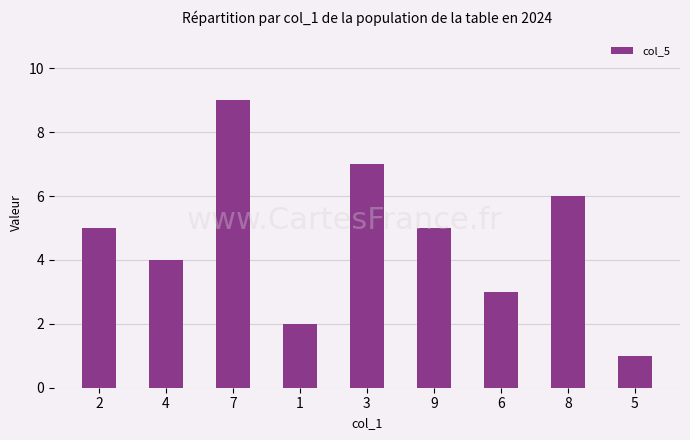

The chart shows a value of 3 at 6. True or false?

True